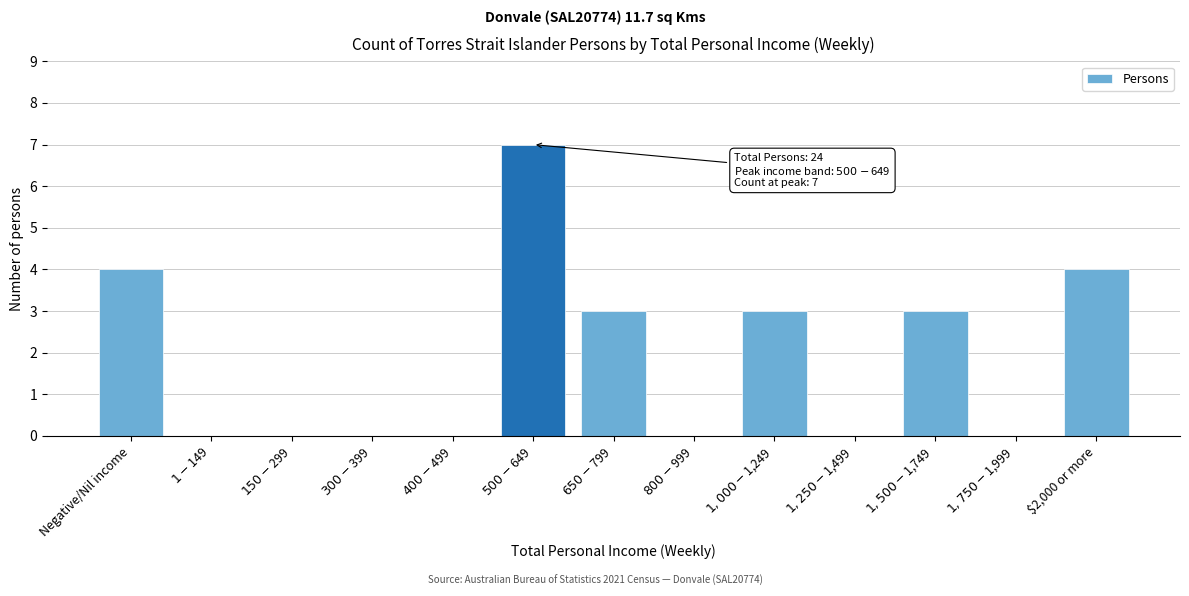

What is the sum of all values?

24